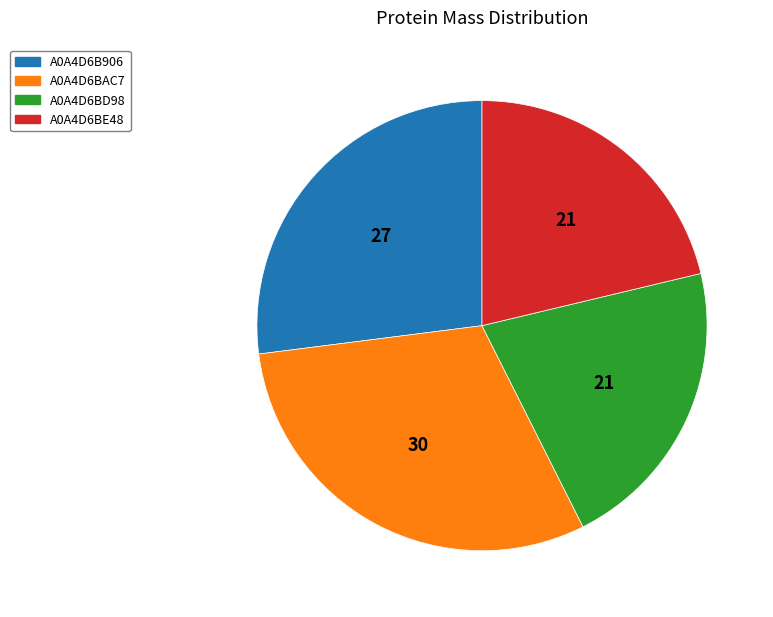

What is the ratio of the value at A0A4D6BD98 to the value at A0A4D6BAC7?

0.7